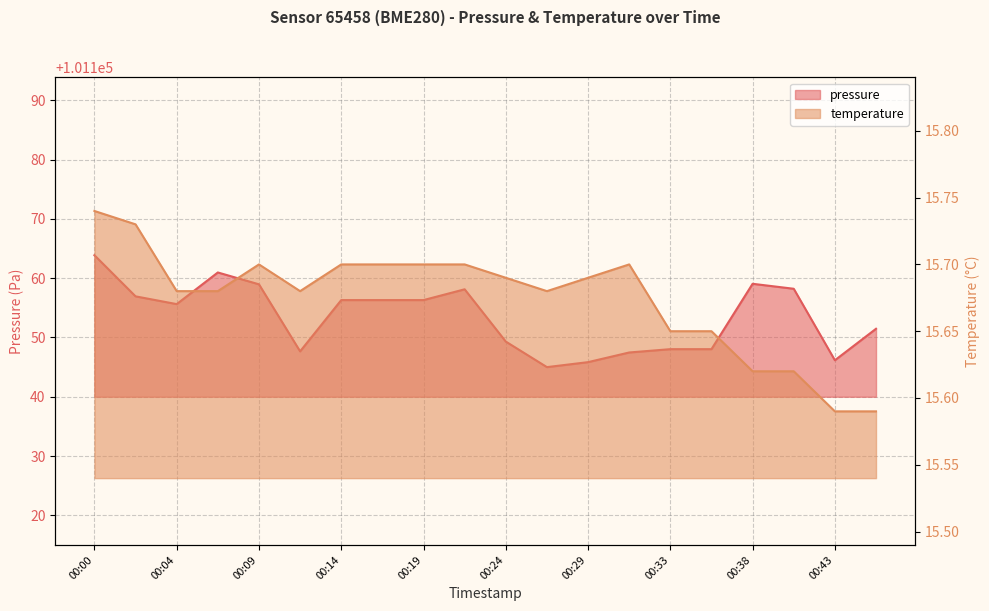

Is the value of pressure at 00:12 greater than the value of temperature at 00:31?

Yes